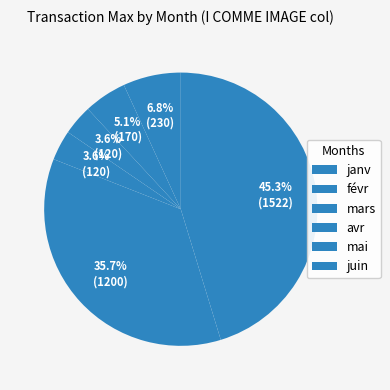

Which has a higher value, mars or mai?

mai